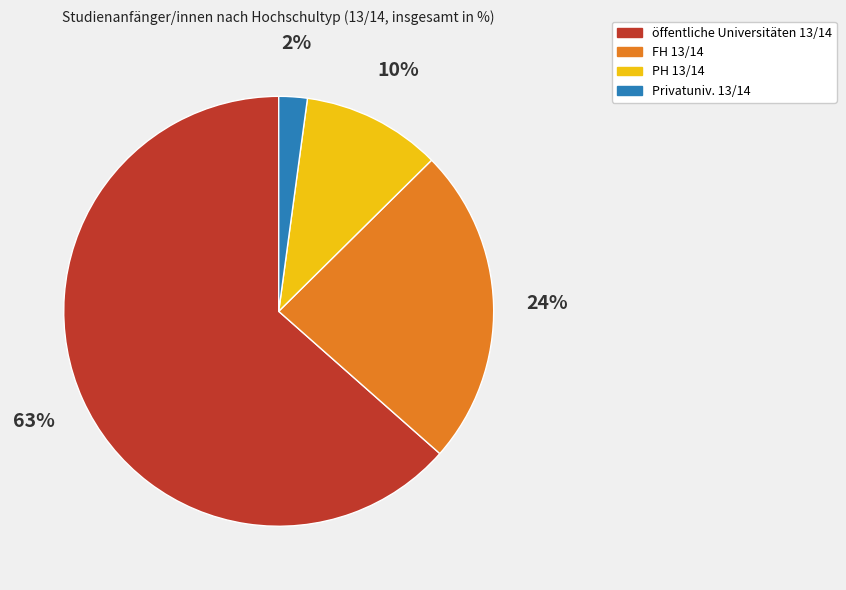

Do PH and öffentliche Universitäten together represent more than half of the pie?

Yes